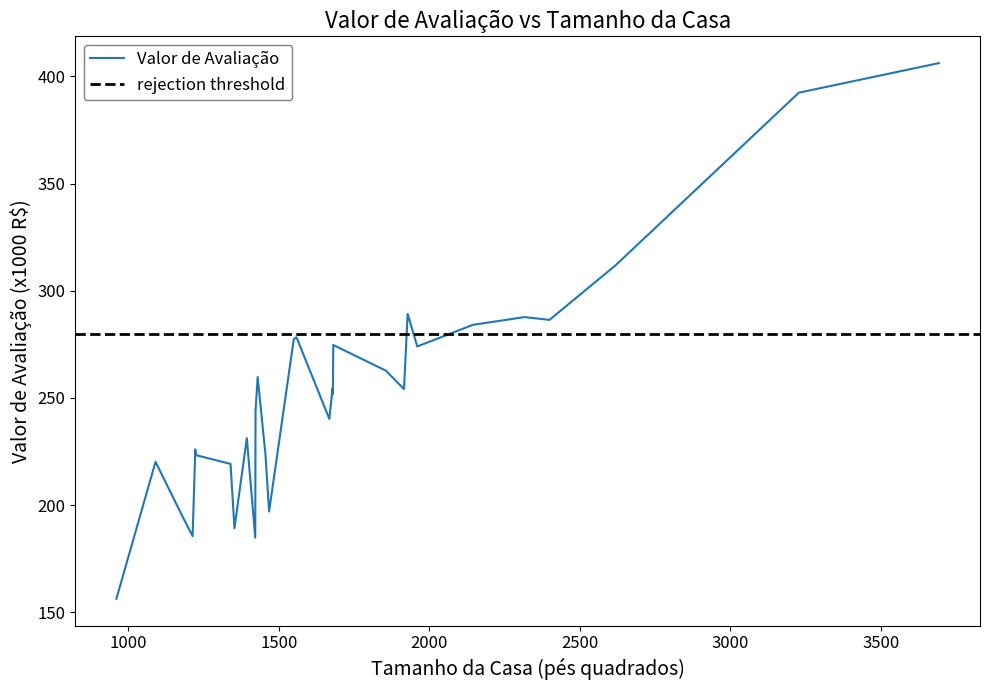

What is the minimum value shown in the chart?

156.3